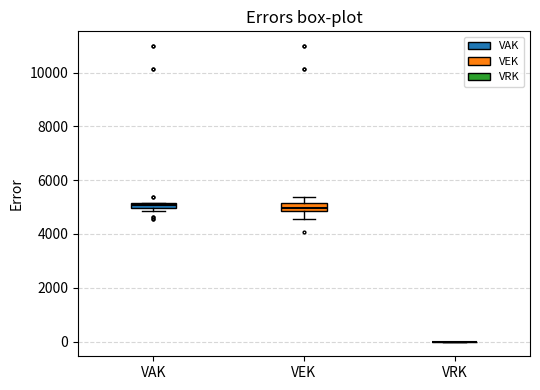

Where is the lower edge of the box for VAK on the y-axis? The values are not printed on the chart, so give them approximately, as read against the axis.

5000